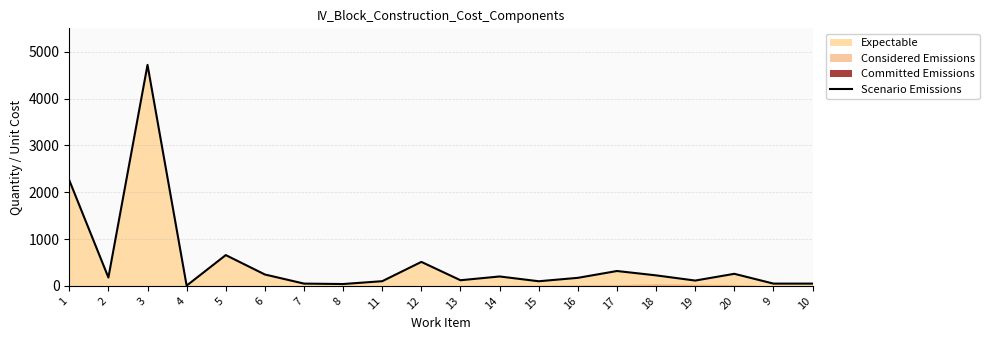

The value at 20 is 404.6. True or false?

False